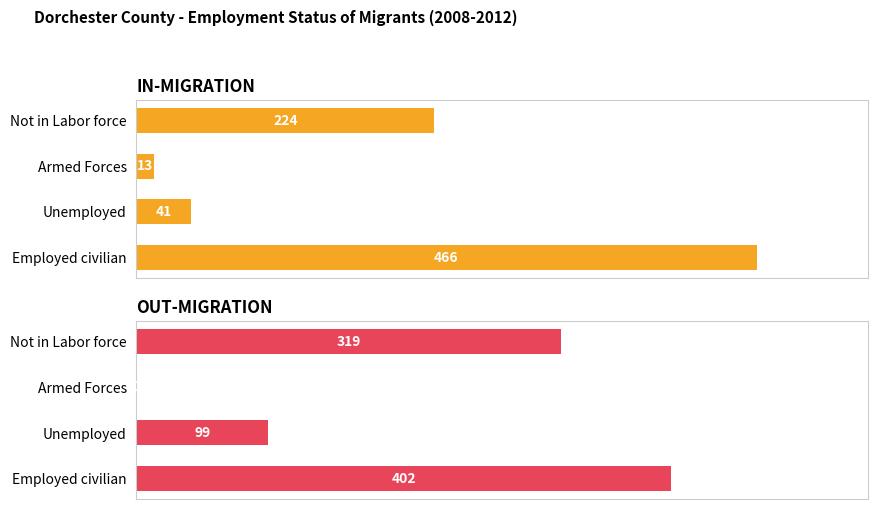

Rank the categories by IN-MIGRATION value from lowest to highest.

Armed Forces, Unemployed, Not in Labor force, Employed civilian